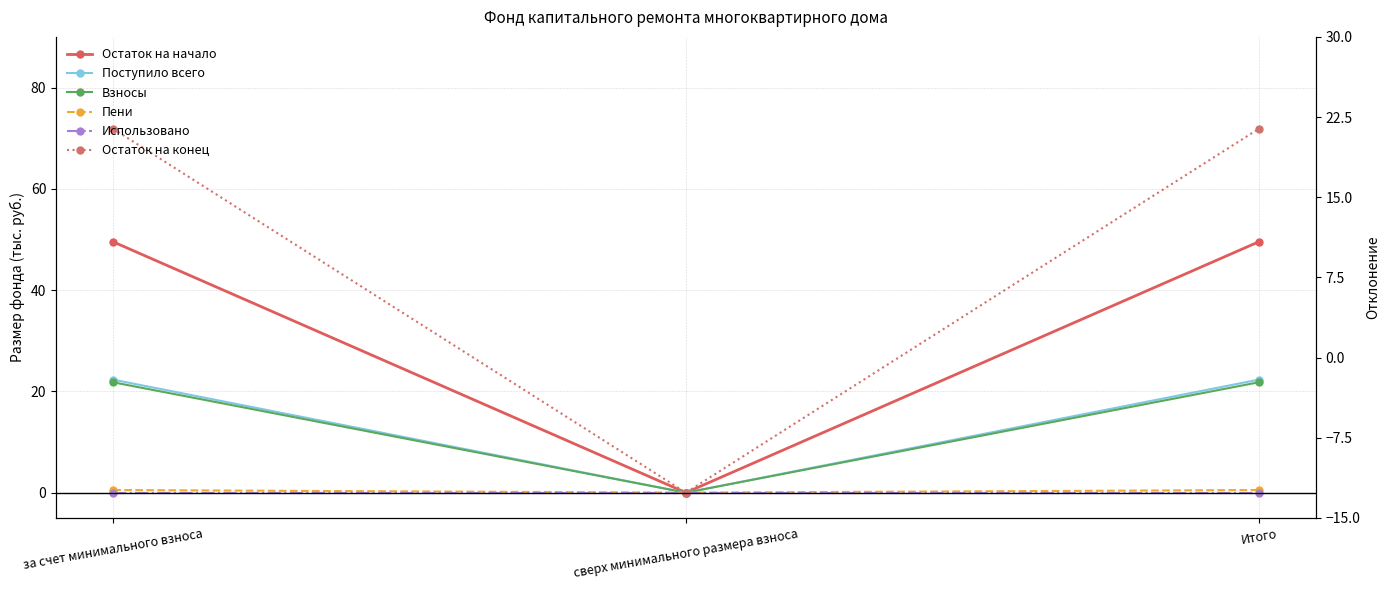

Is the value of Взносы at за счет минимального взноса greater than the value of Поступило всего at сверх минимального размера взноса?

Yes